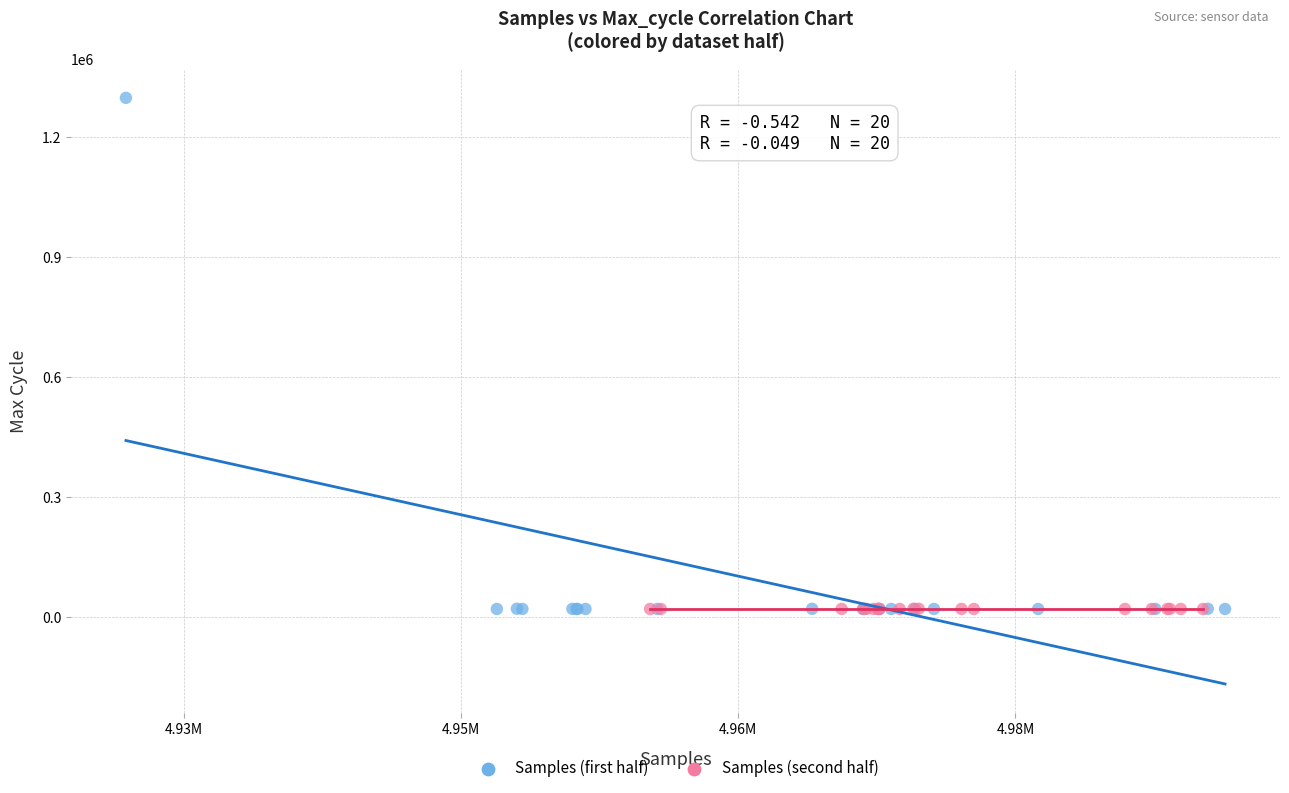

Which series reaches the maximum Y coordinate?

Samples (first half)